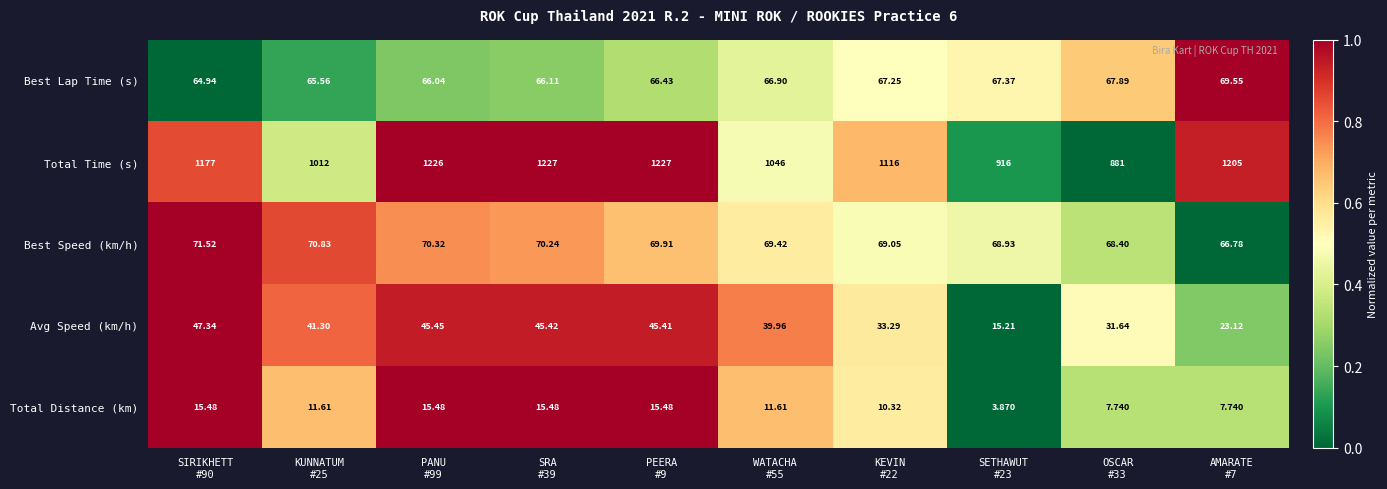

Which series has the widest spread of values?

Total Time (s)